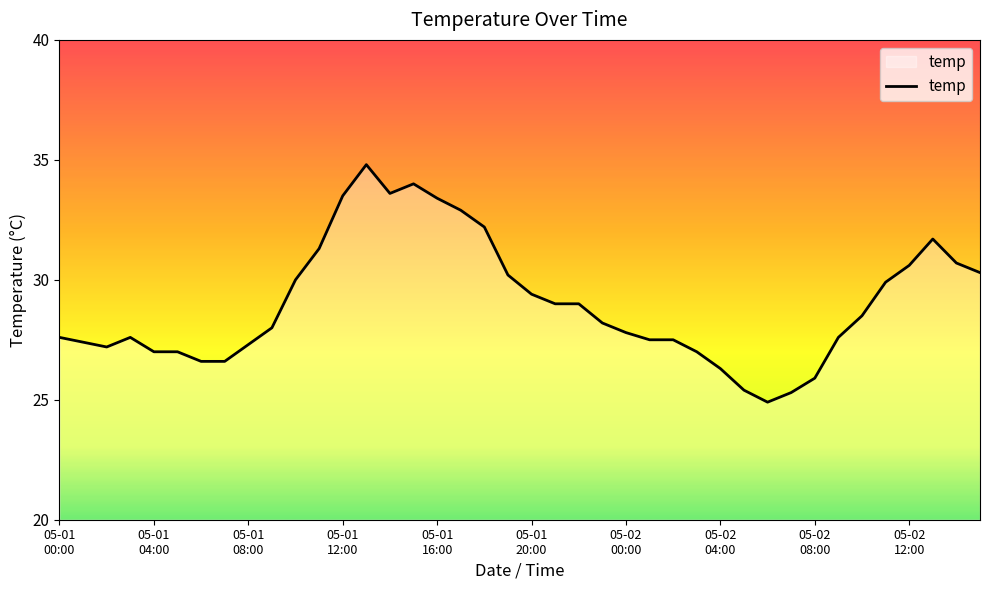

What is the smallest value displayed?

24.9